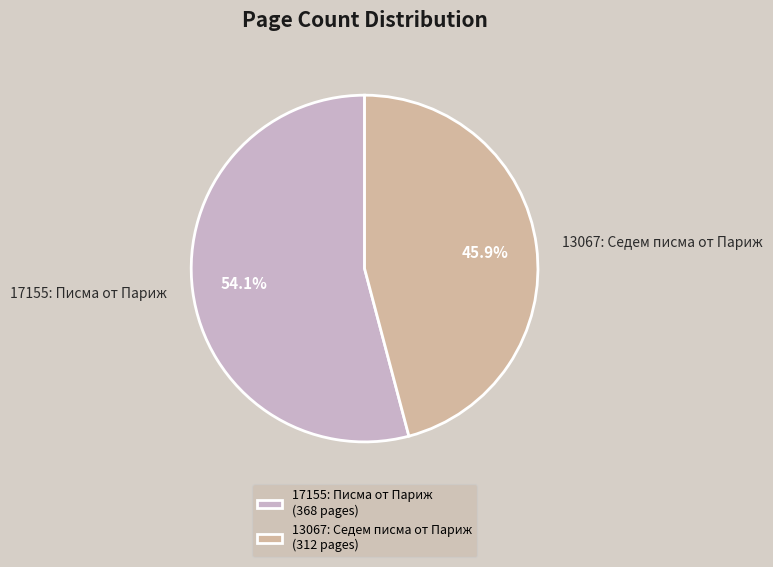

Between 17155: Писма от Париж and 13067: Седем писма от Париж, which is larger?

17155: Писма от Париж